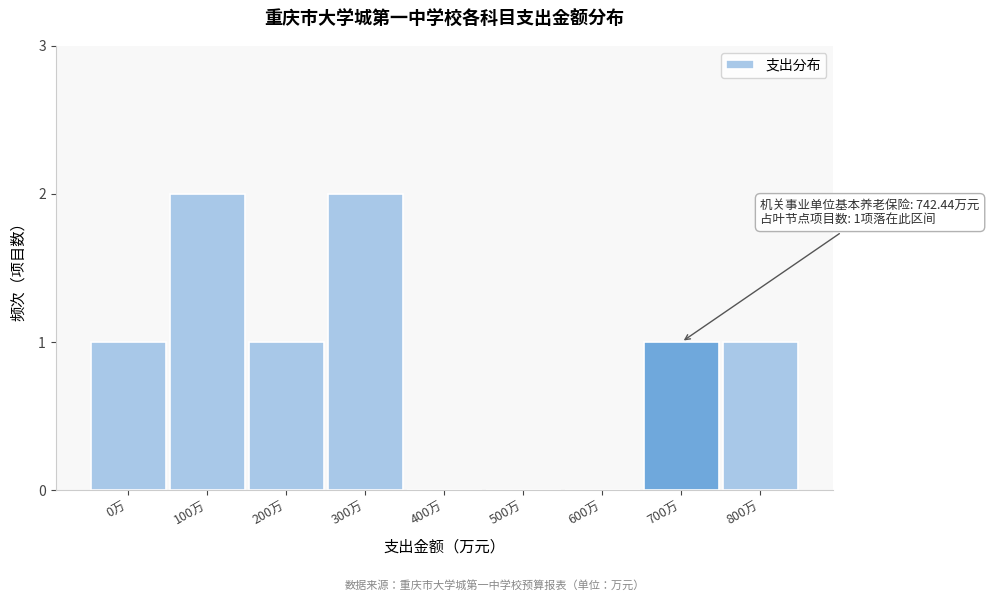

Reading left to right, list all the values displayed in this chart.

0万=1	100万=2	200万=1	300万=2	400万=0	500万=0	600万=0	700万=1	800万=1